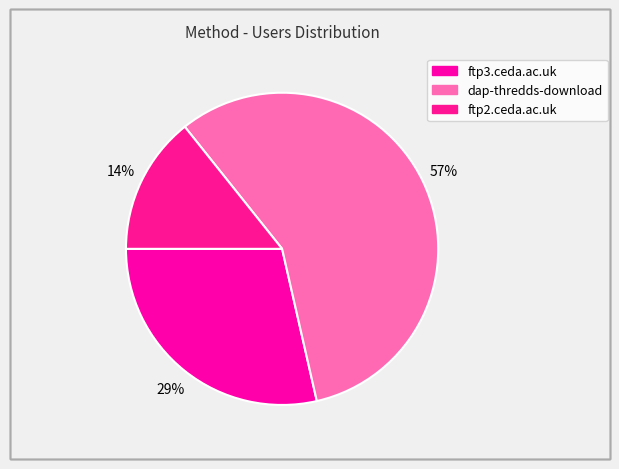

Does dap-thredds-download account for over 50% of the chart?

Yes